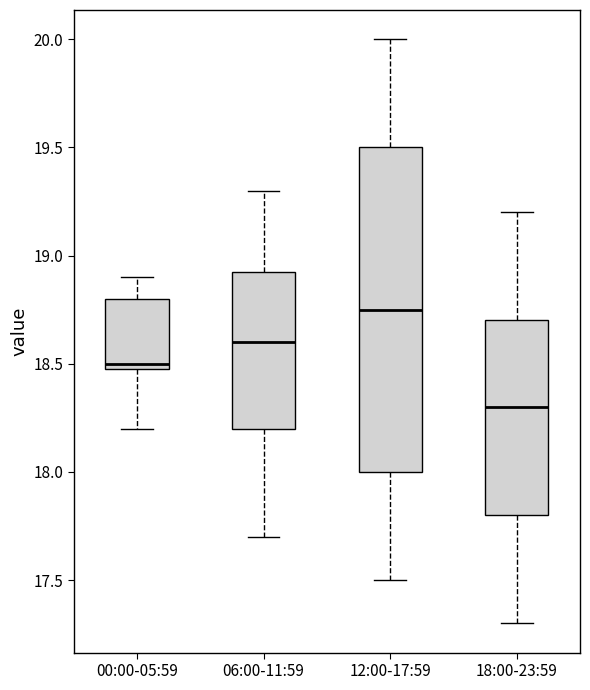

Reading left to right, read every box against the y-axis: the position of its median line, the range the box covers, and the ends of its whiskers. The values are not printed on the chart, so give them approximately, as read against the axis.

00:00-05:59: median 18.50 (just above the box's lower edge), box 18.50 to 18.80, whiskers 18.20 to 18.90
06:00-11:59: median 18.60, box 18.20 to 18.95, whiskers 17.70 to 19.30
12:00-17:59: median 18.75, box 18.00 to 19.50, whiskers 17.50 to 20.00
18:00-23:59: median 18.30, box 17.80 to 18.70, whiskers 17.30 to 19.20